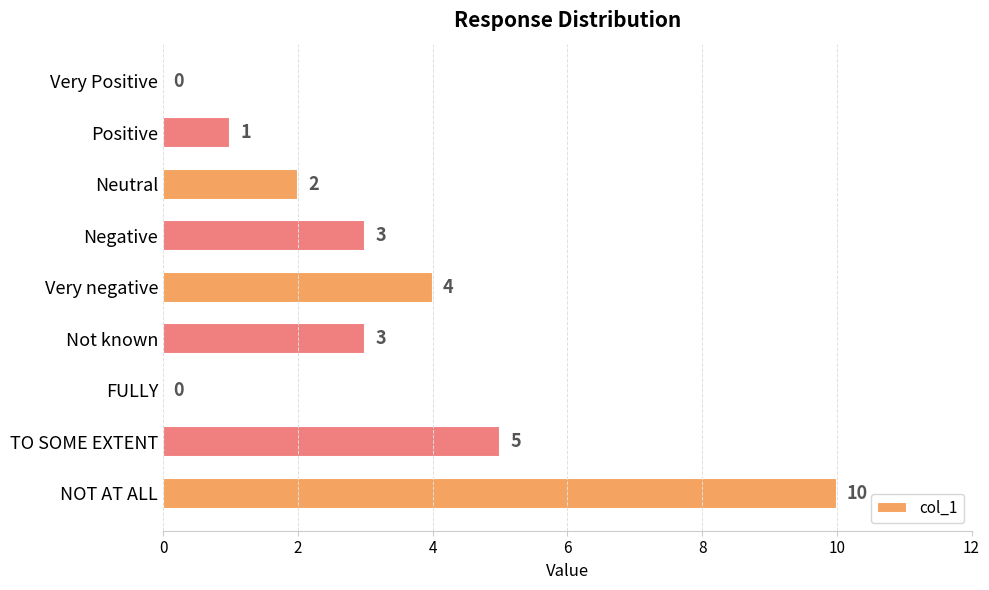

How many positive values are there?

7